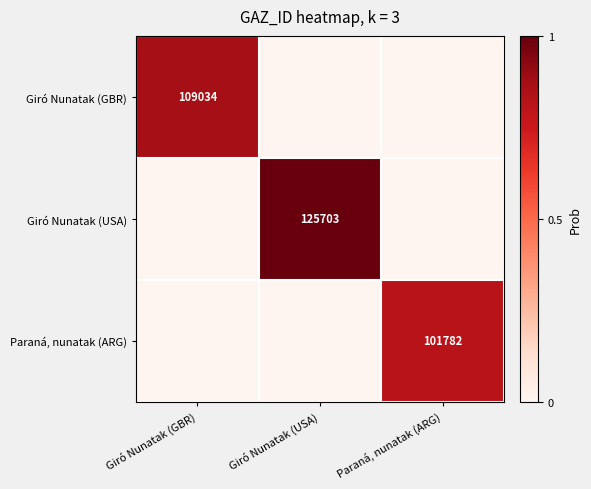

Is it true that Giró Nunatak (GBR) equals 167952 at Giró Nunatak (GBR)?

False